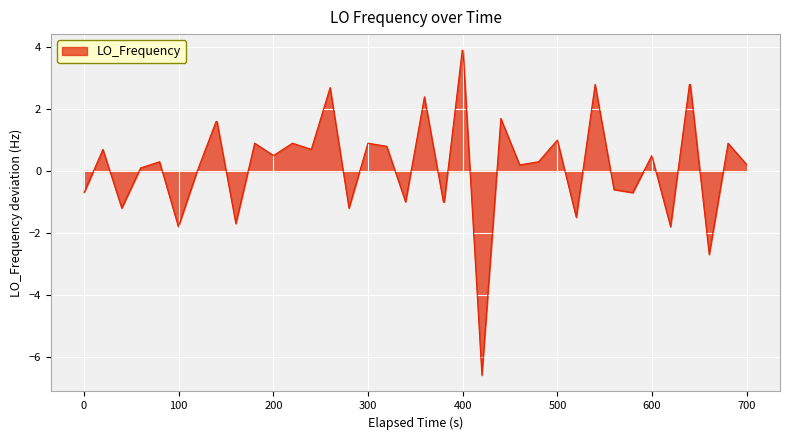

What is the difference between the maximum and minimum values?

10.5